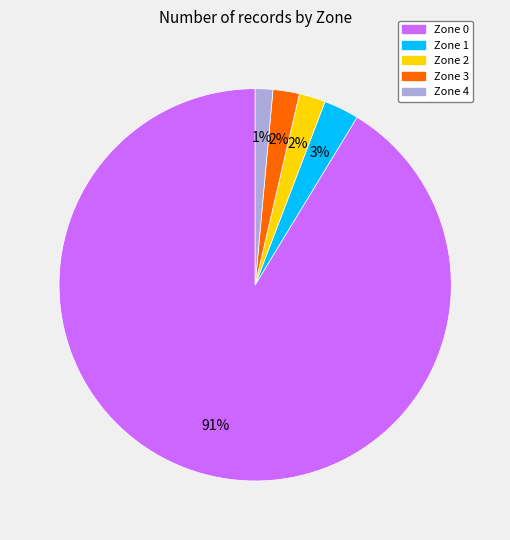

What percentage is the Zone 4 slice, to the nearest percent?

1%